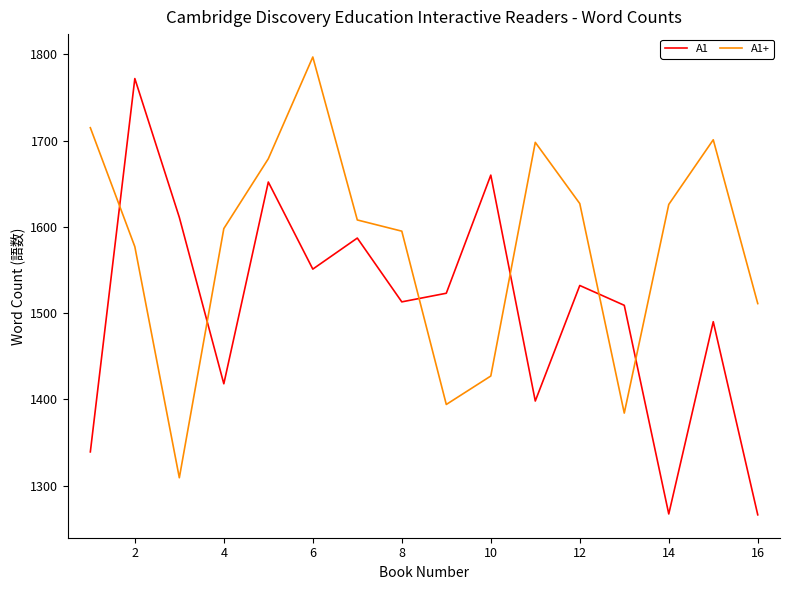

List the series in order of their peak value, highest first.

A1+, A1